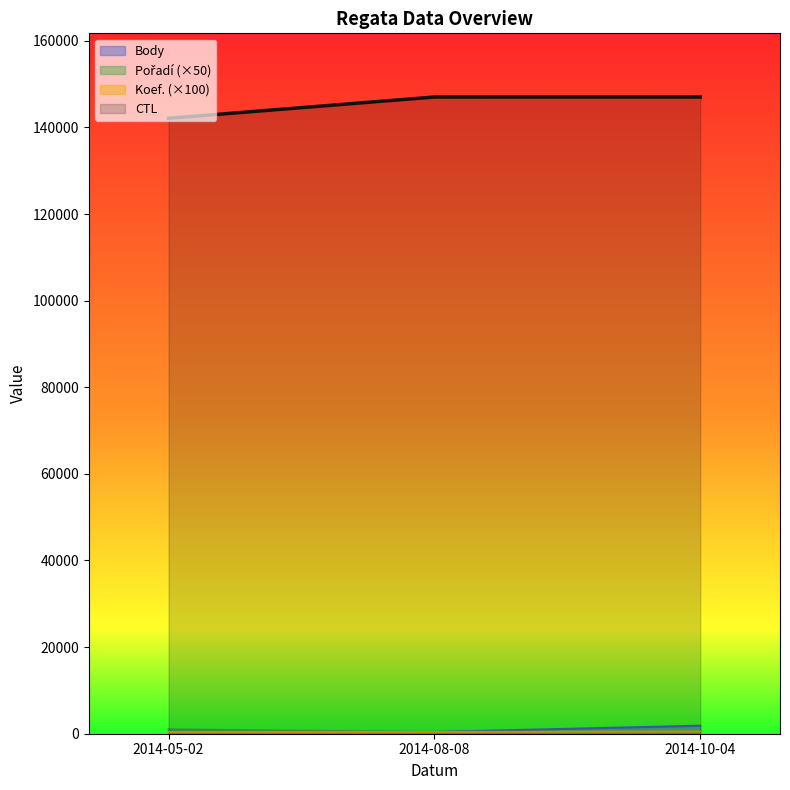

How many values in the Pořadí series exceed 350?

1